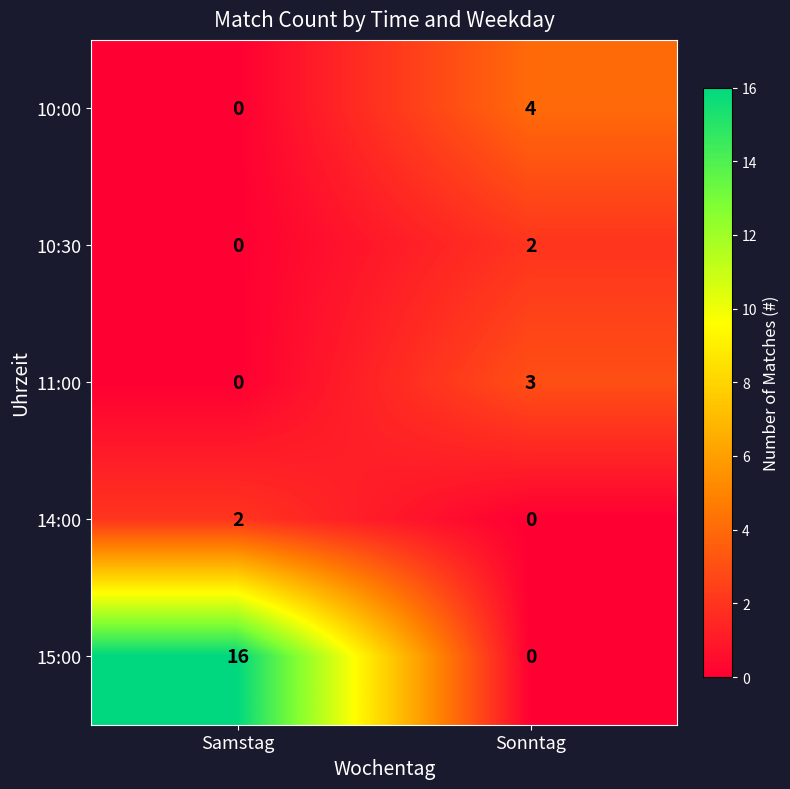

At which label is 11:00 closest to 1?

Samstag